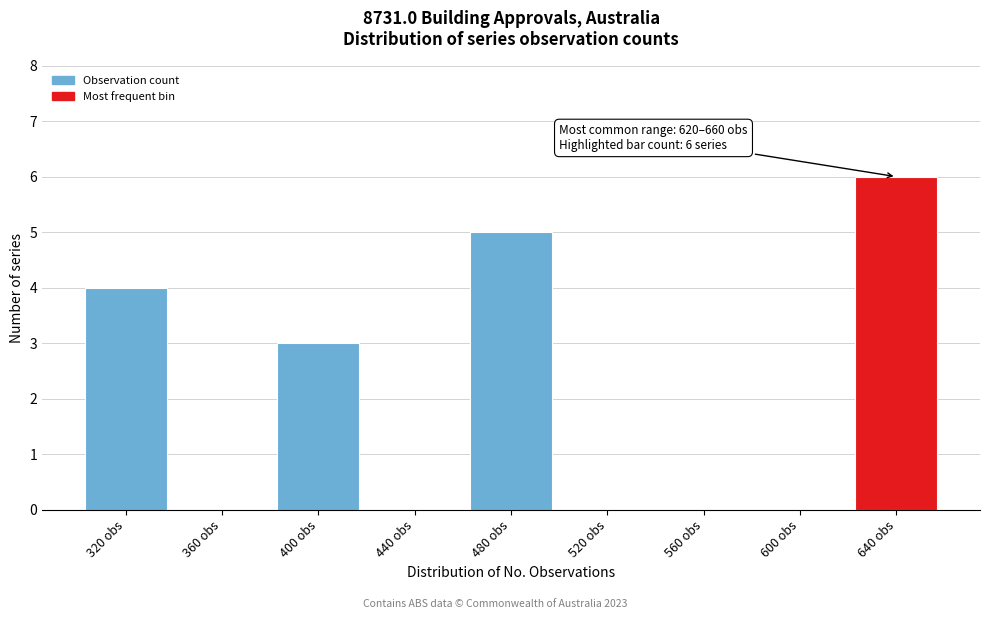

Over which range of the x-axis is the bar tallest?

620 to 660